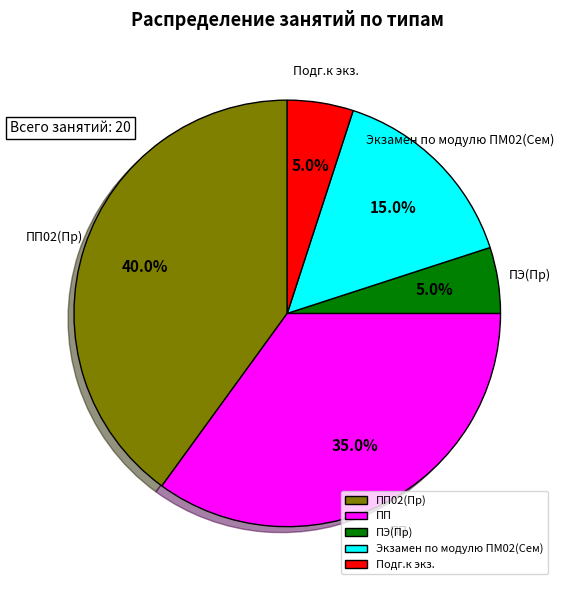

Count the number of slices in the pie.

5